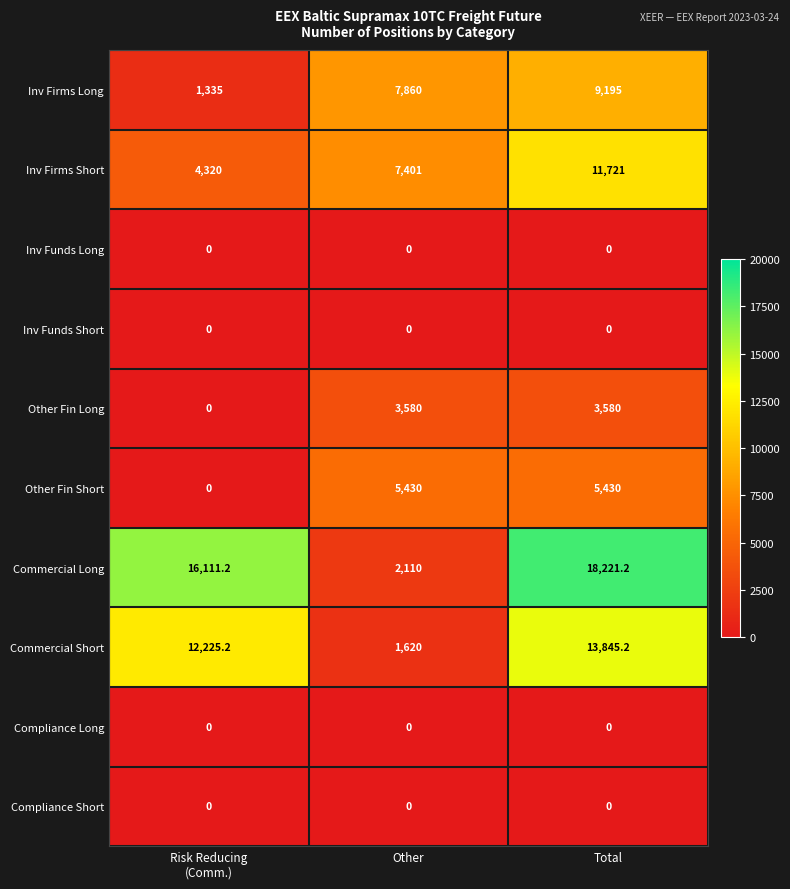

What is the spread (max minus min) of values at Other?

7860.0